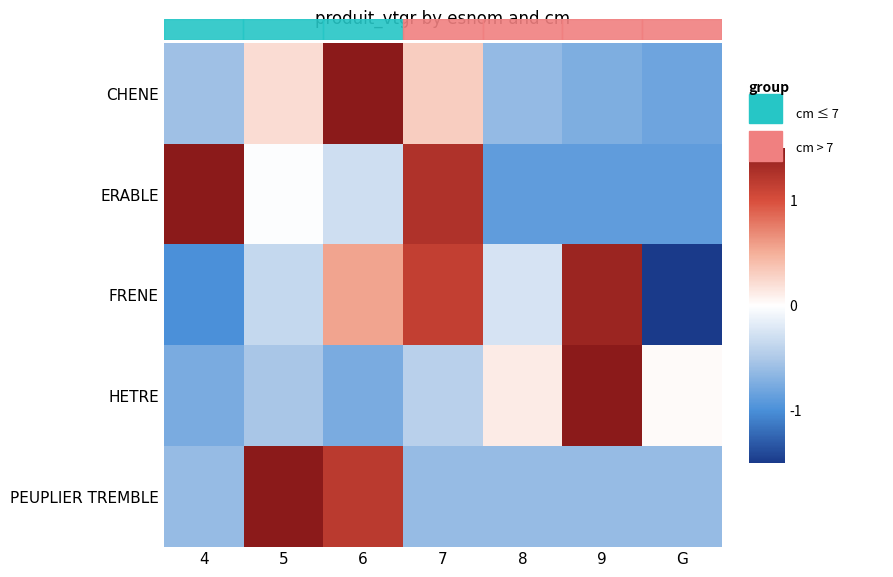

What is the total value across all series at 7?

1.7